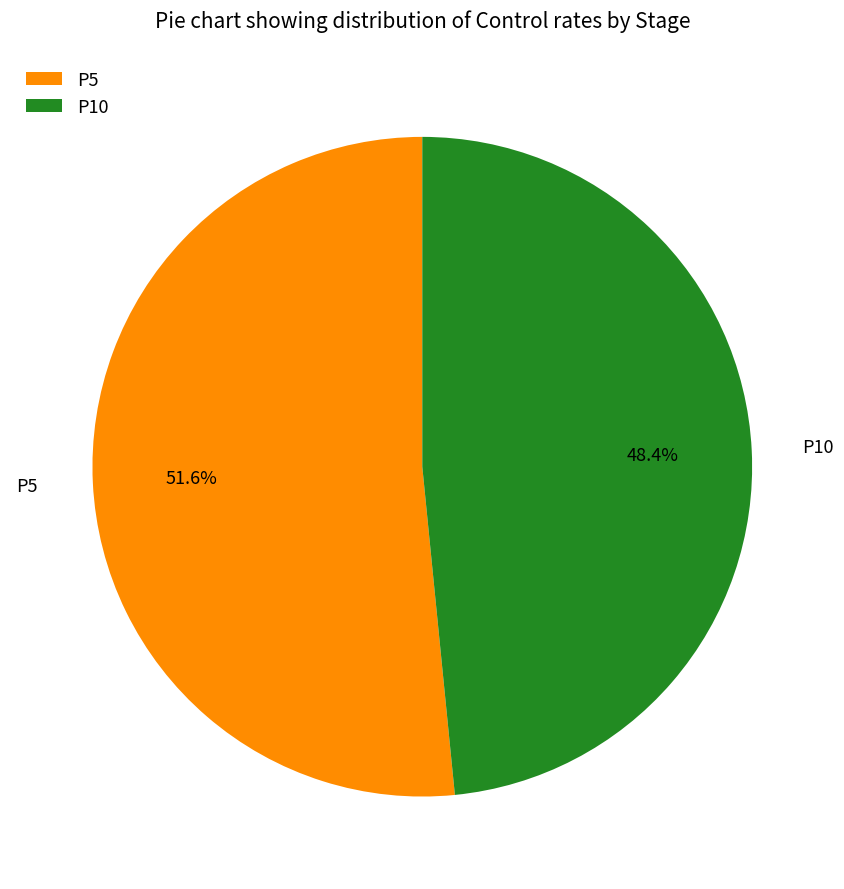

What is the smallest slice in the pie chart?

P10